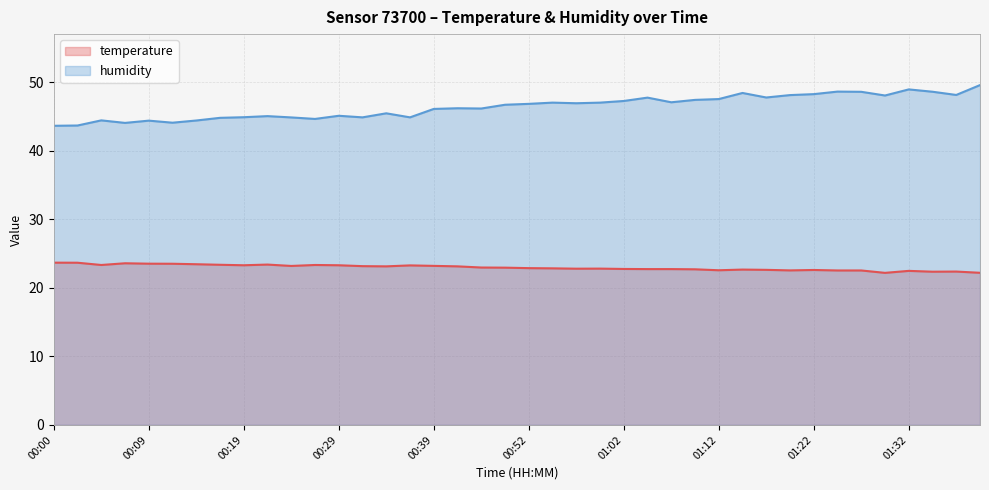

What is the sum of all temperature values?

919.0